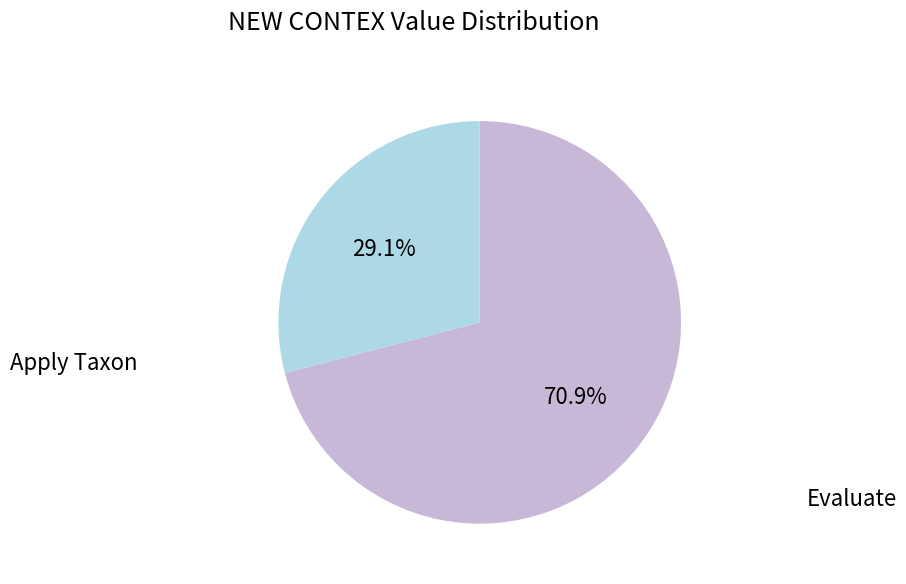

Does any single category account for the majority?

Yes